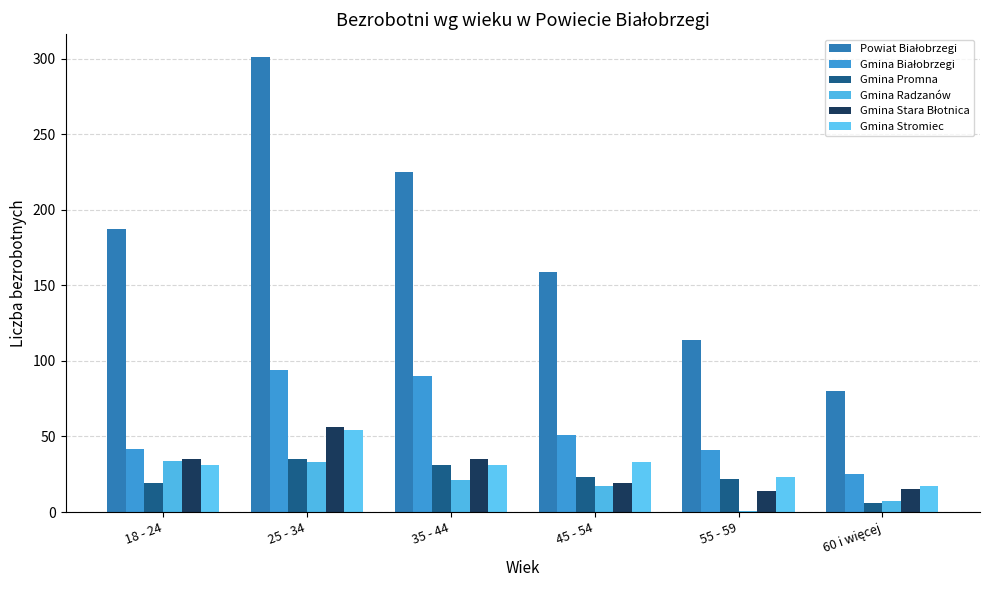

What is the label of the 6th bar from the left?

60 i więcej